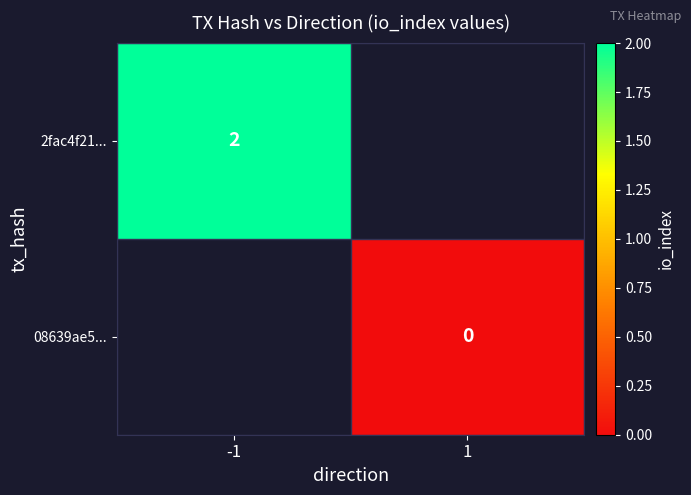

The 2fac4f21... series shows 3 at -1. True or false?

False